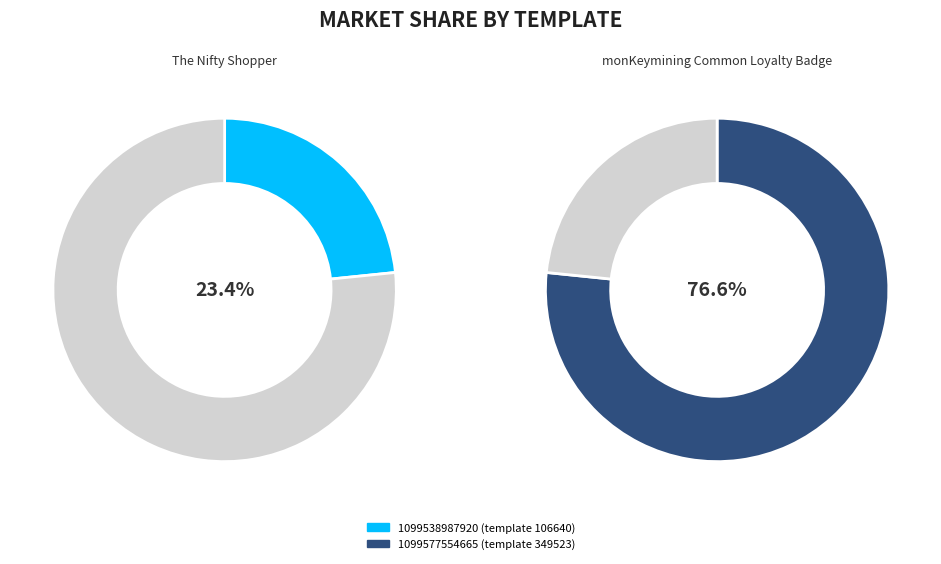

To the nearest percent, what is the difference between the largest and smallest slice percentages?

53%